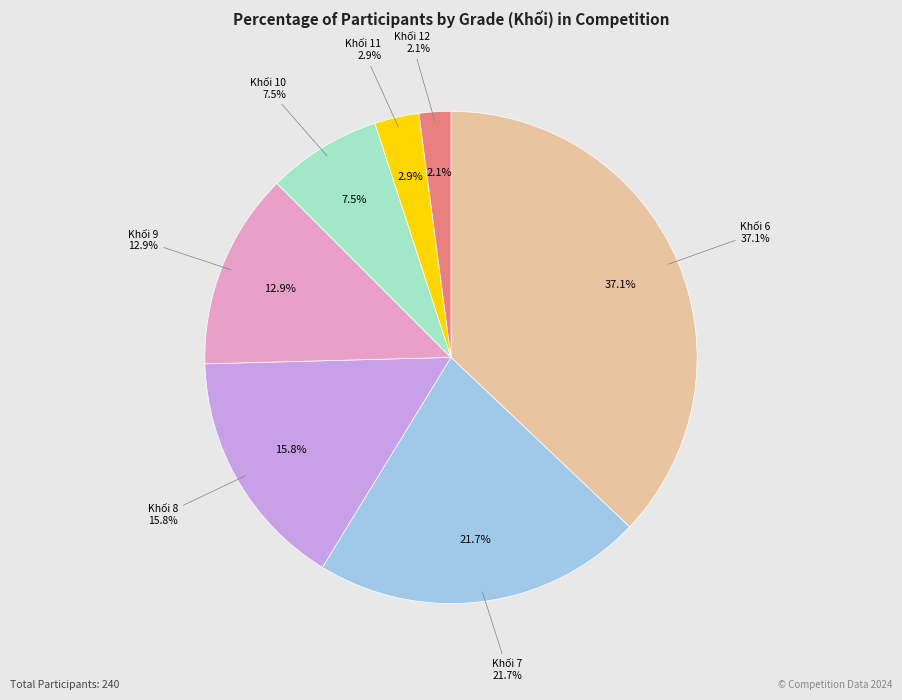

The Khối 6 slice represents 47% of the pie. True or false?

False